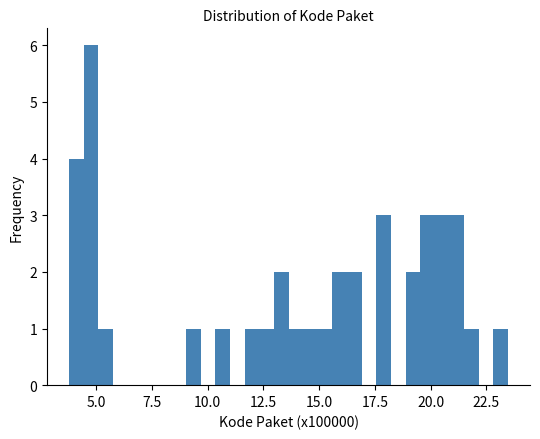

Read against the x-axis, roughly where is the centre of the tallest bar?

5.0